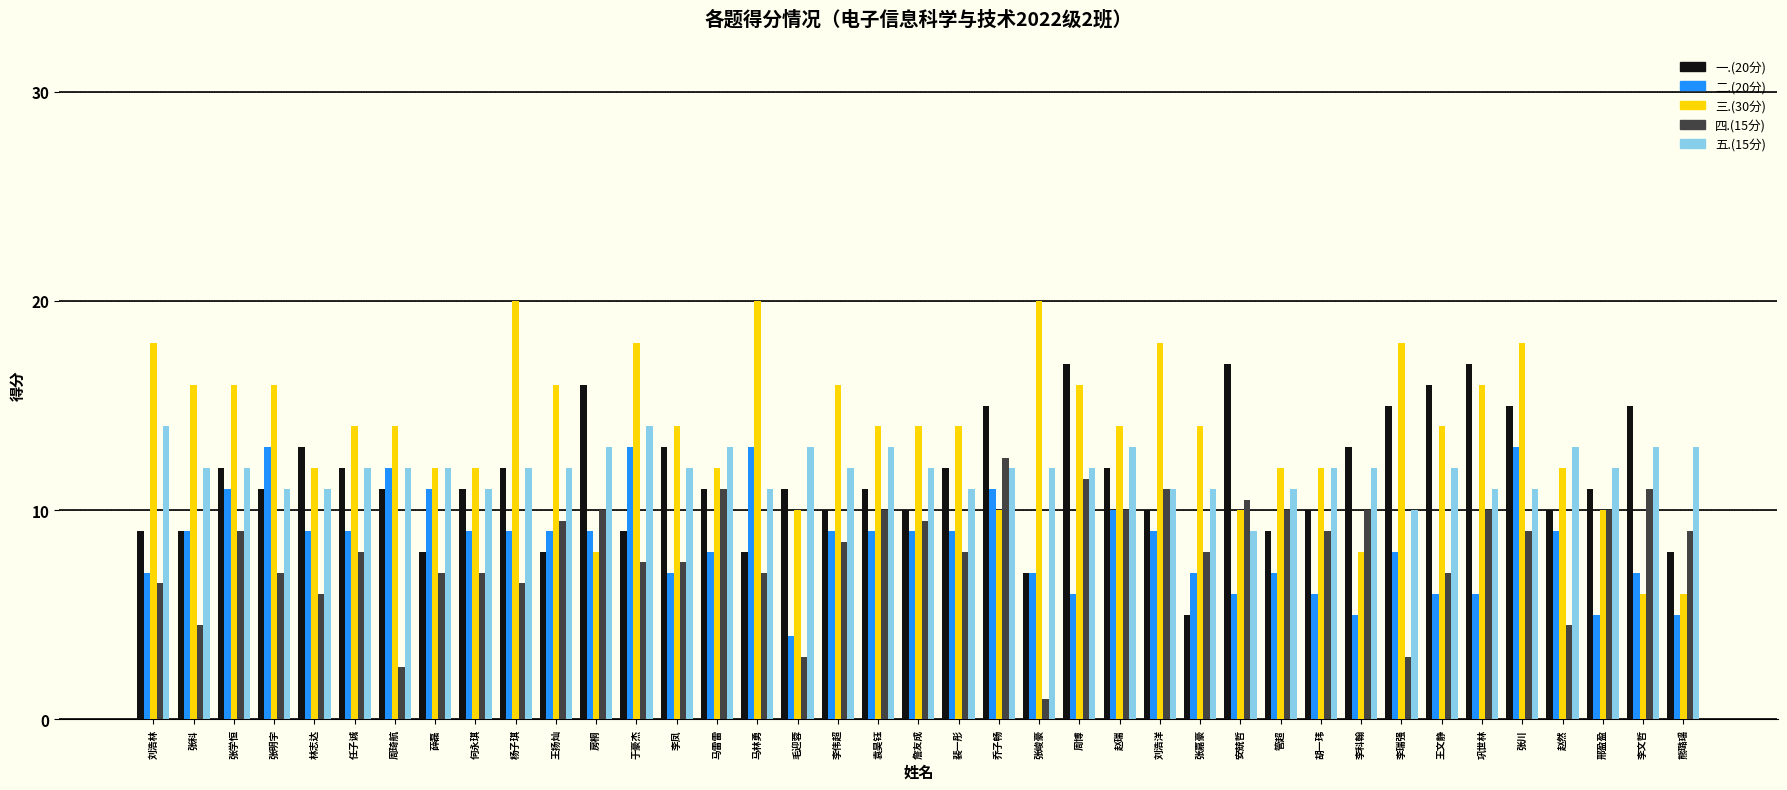

Is it true that 一.(20分) equals 9.0 at 于豪杰?

True